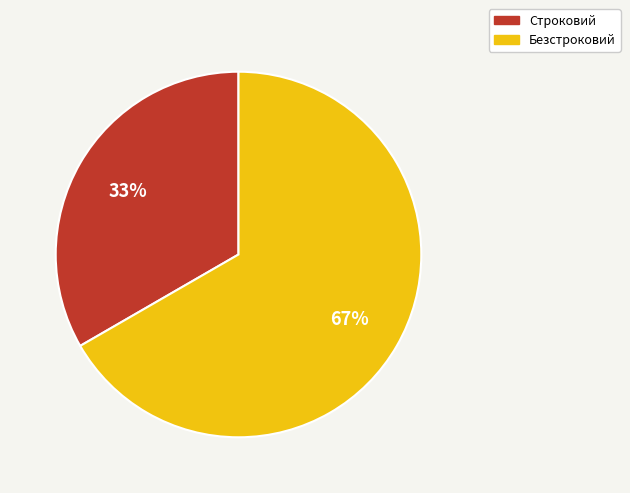

Is it true that Безстроковий is 67% of the pie?

True